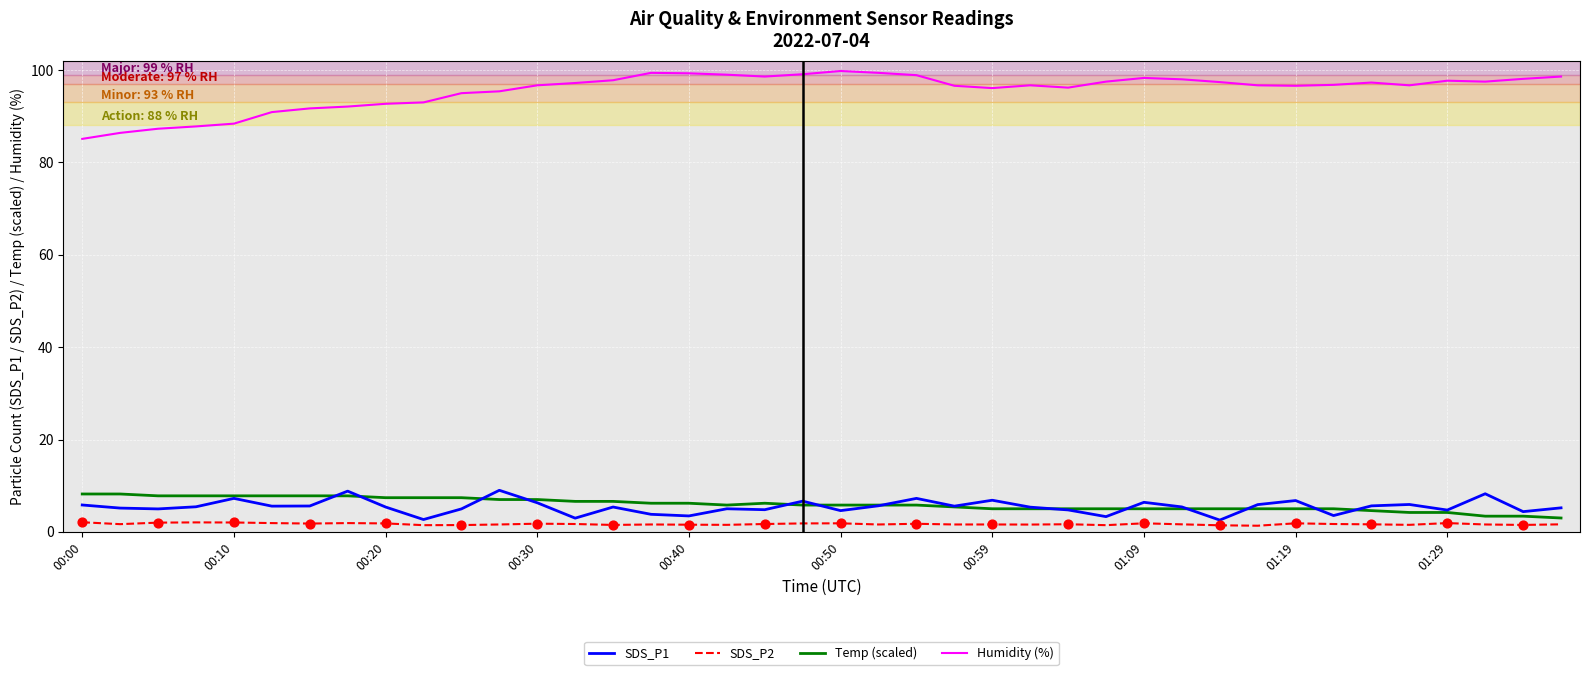

Which series has the largest range (max minus min)?

Humidity (%)